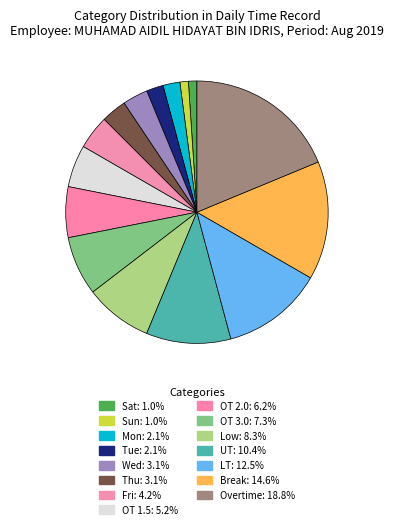

Count the number of slices in the pie.

15